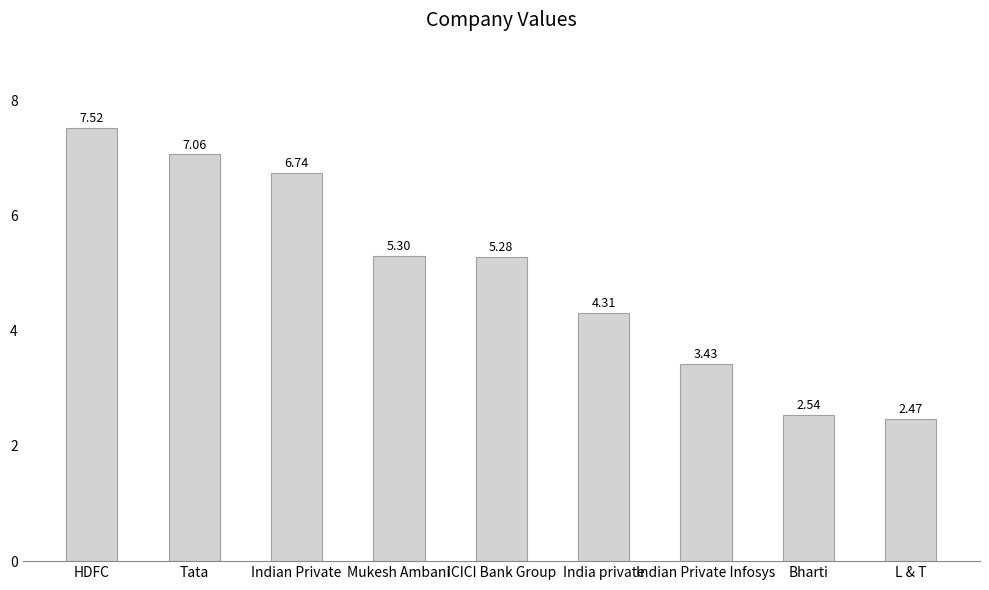

Read the value at ICICI Bank Group.

5.3